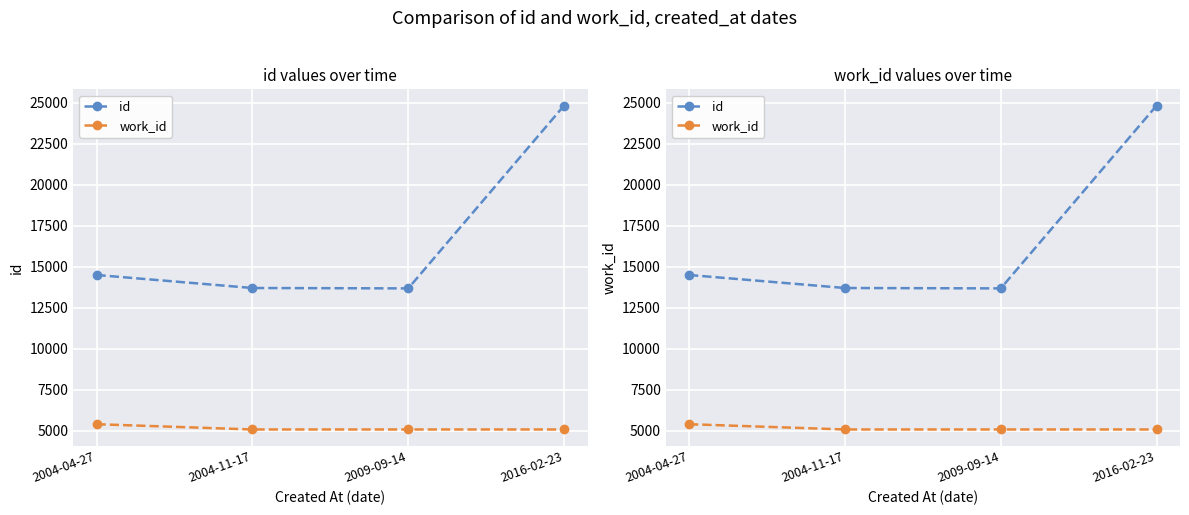

Reading left to right, extract all data points from this chart.

id: 14509	13715	13691	24843
work_id: 5409	5088	5088	5088